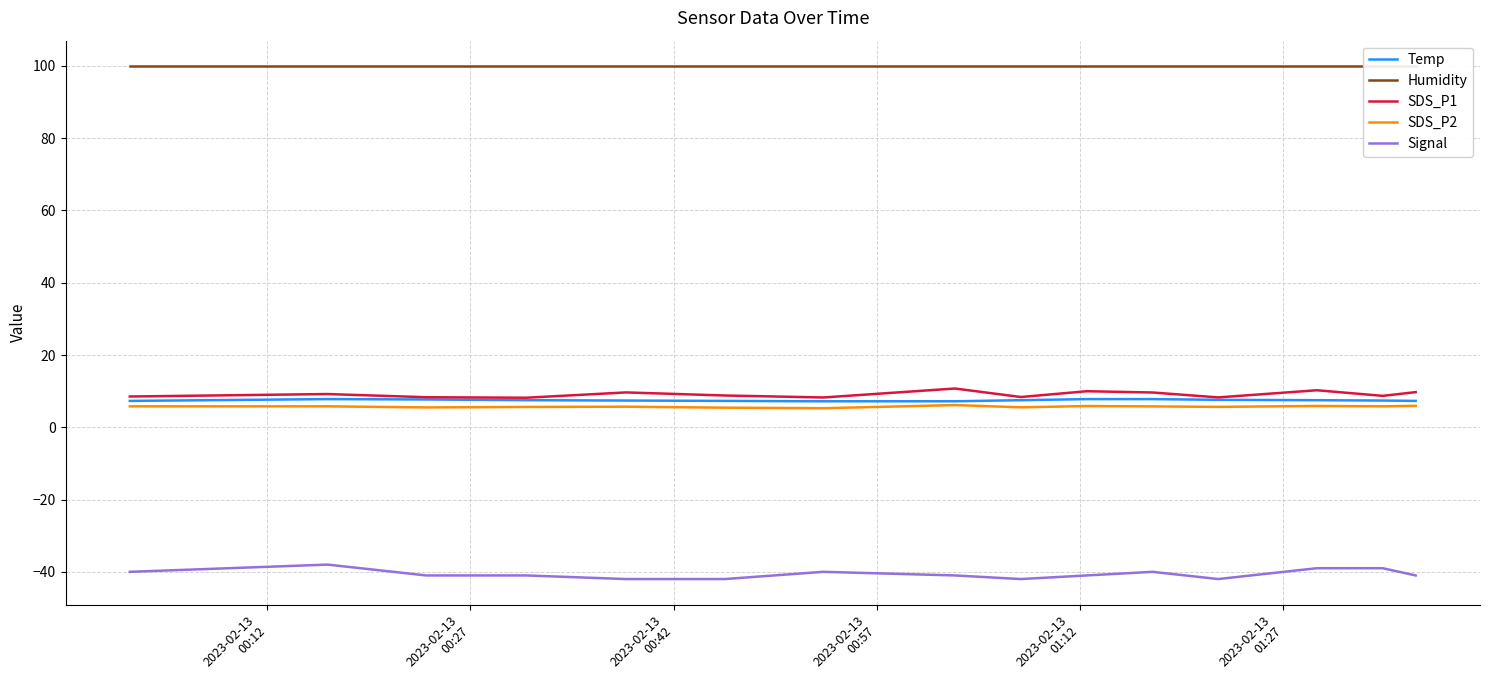

What is the value of the Temp point at the 1st from the left?

7.3